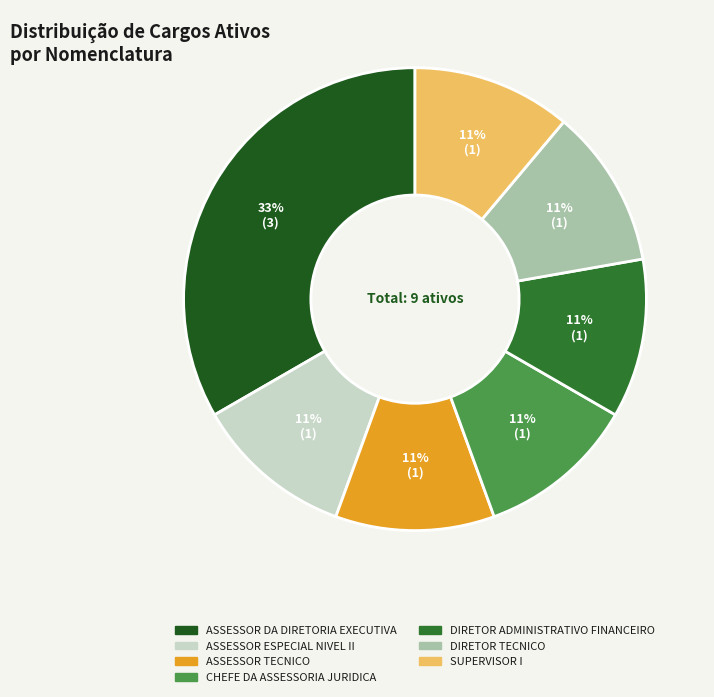

How many segments does this pie chart have?

7